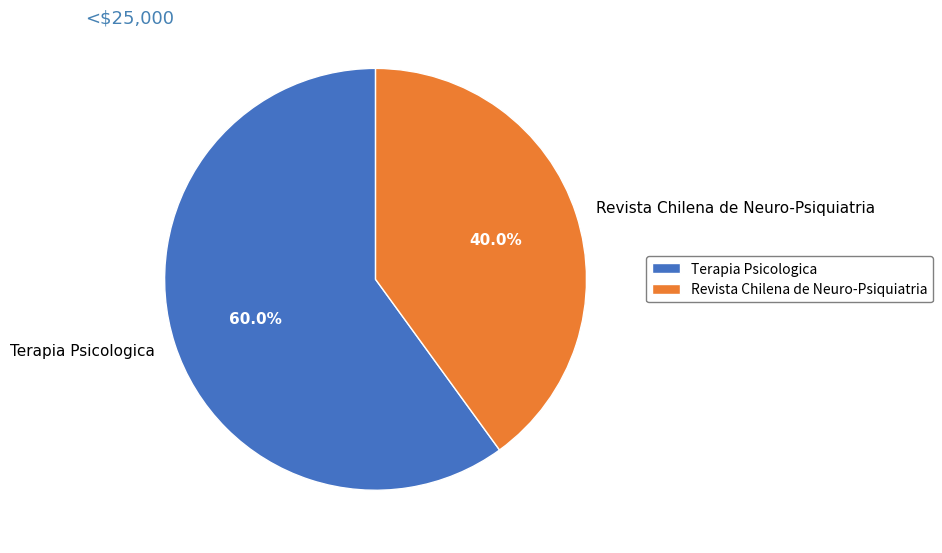

What percentage is the Terapia Psicologica slice, to the nearest percent?

60%